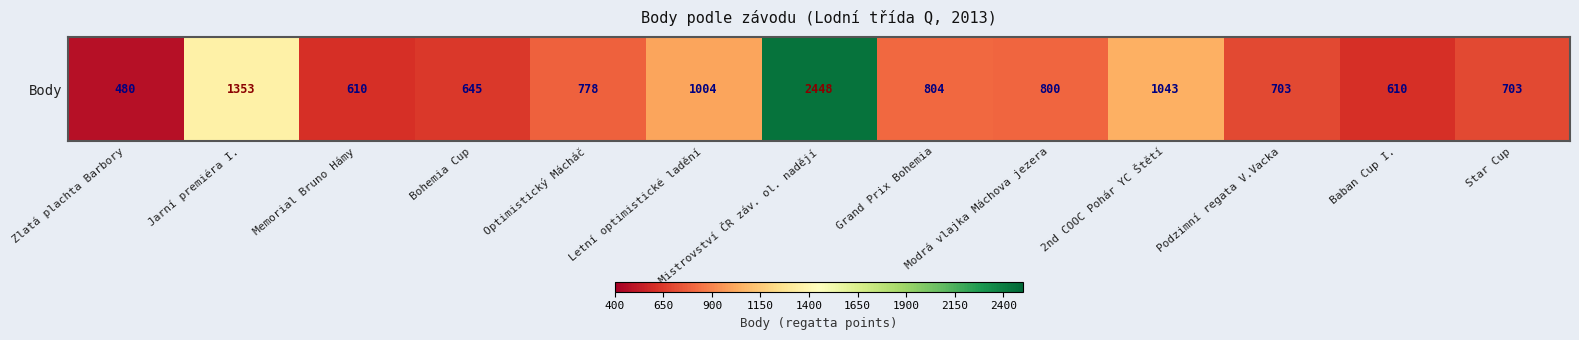

Where does the data first go above 778?

Jarní premiéra I.